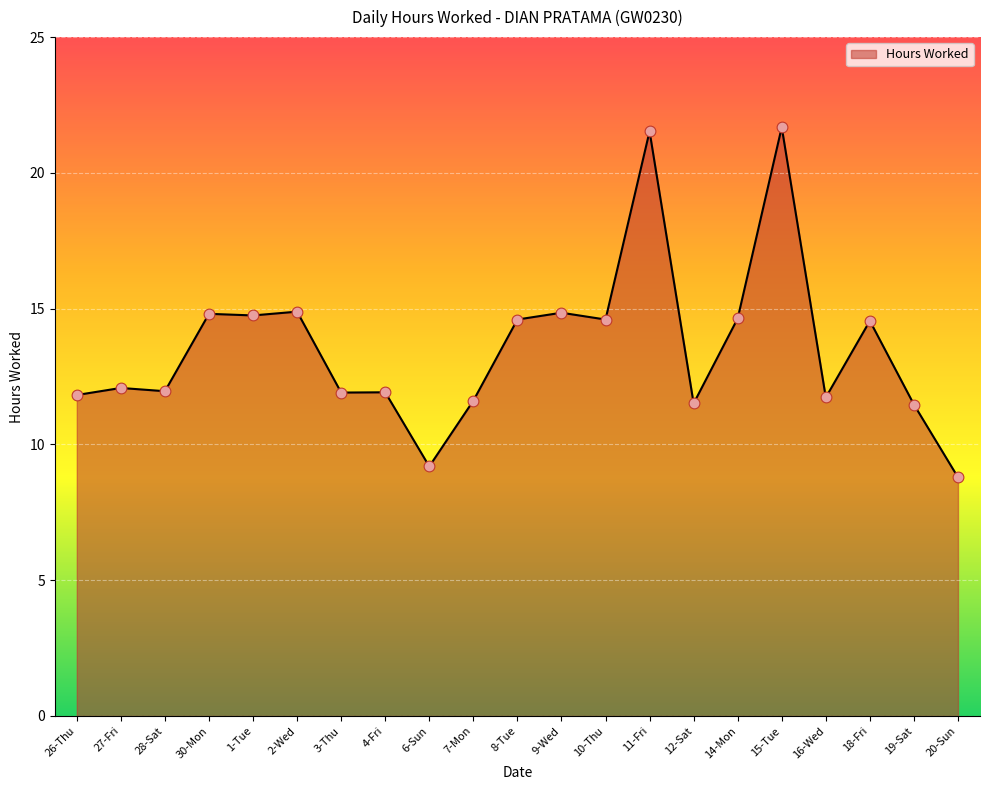

What is the ratio of the value at 18-Fri to the value at 11-Fri?

0.7